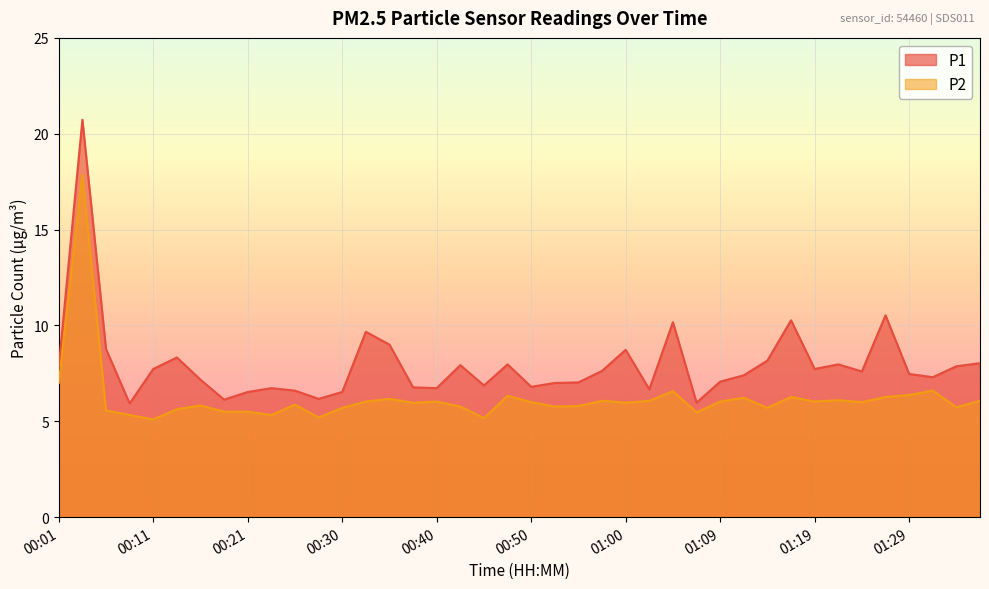

What are all the series names shown in the legend?

P1, P2